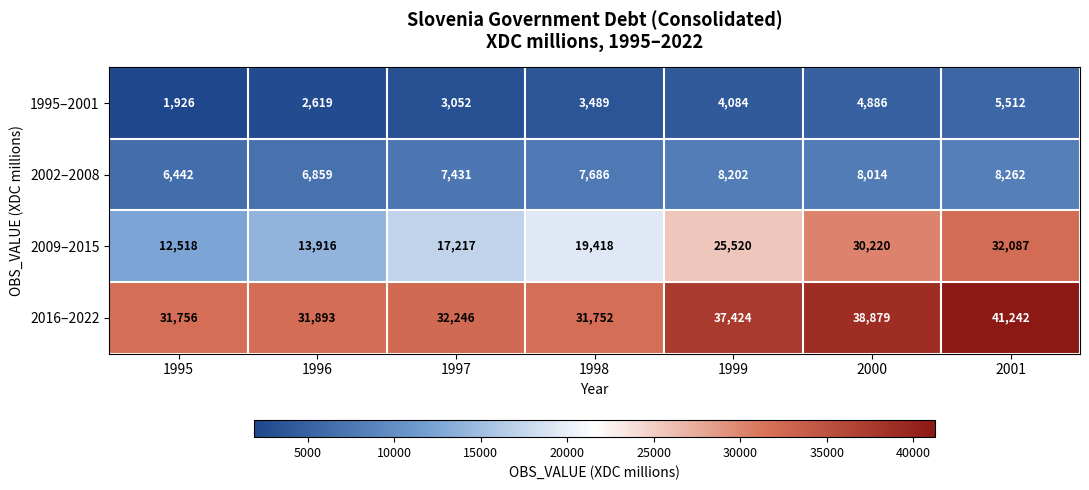

Reading left to right, transcribe all the data shown in this chart.

1995–2001: 1995=1926	1996=2619	1997=3052	1998=3489	1999=4084	2000=4886	2001=5512
2002–2008: 1995=6442	1996=6859	1997=7431	1998=7686	1999=8202	2000=8014	2001=8262
2009–2015: 1995=12518	1996=13916	1997=17217	1998=19418	1999=25520	2000=30220	2001=32087
2016–2022: 1995=31756	1996=31893	1997=32246	1998=31752	1999=37424	2000=38879	2001=41242